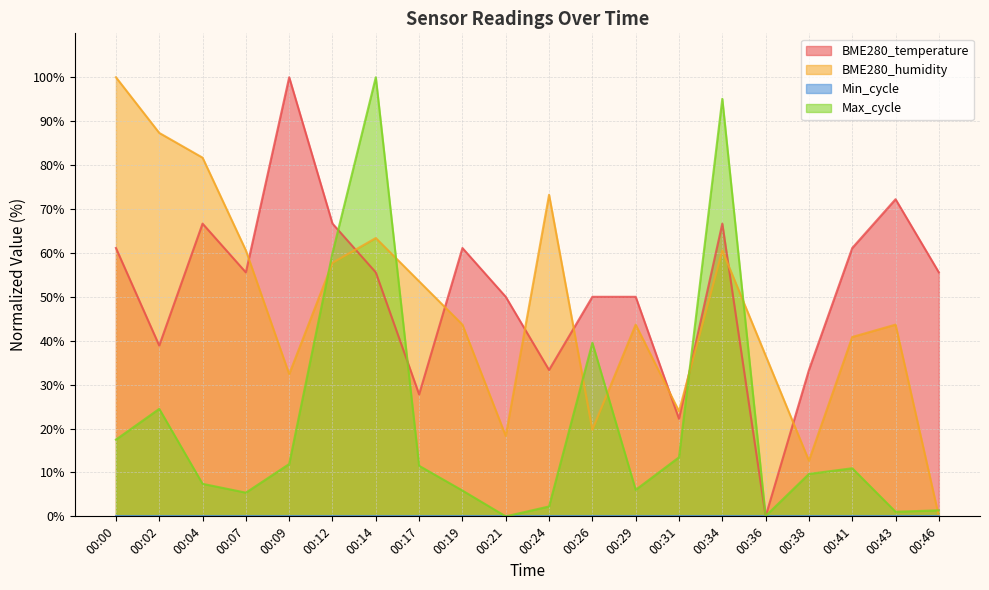

Which series ends up on top after the final intersection of BME280_temperature and Max_cycle?

BME280_temperature